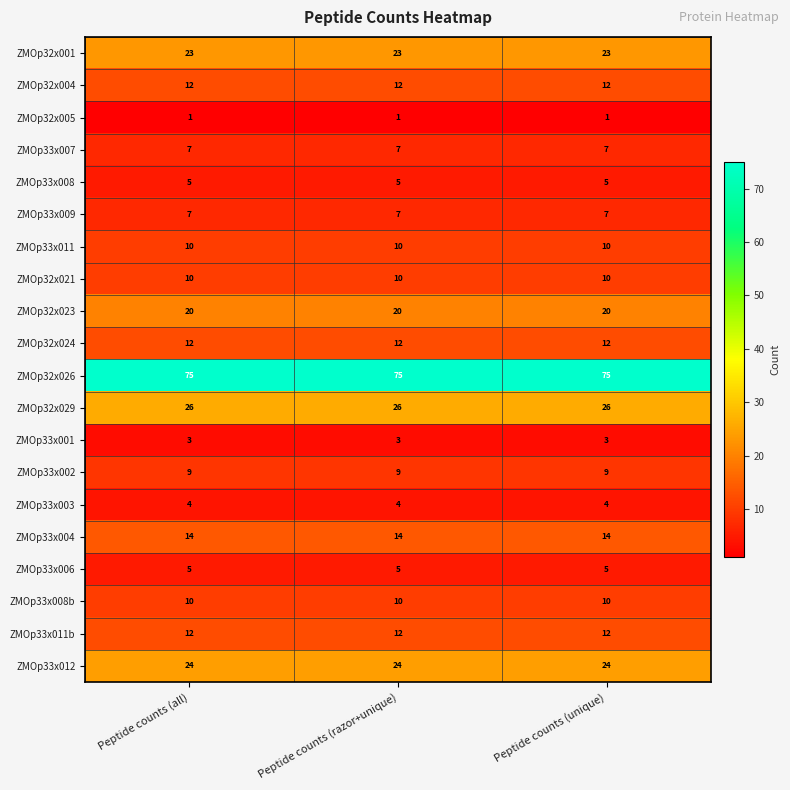

What is the spread (max minus min) of values at Peptide counts (all)?

74